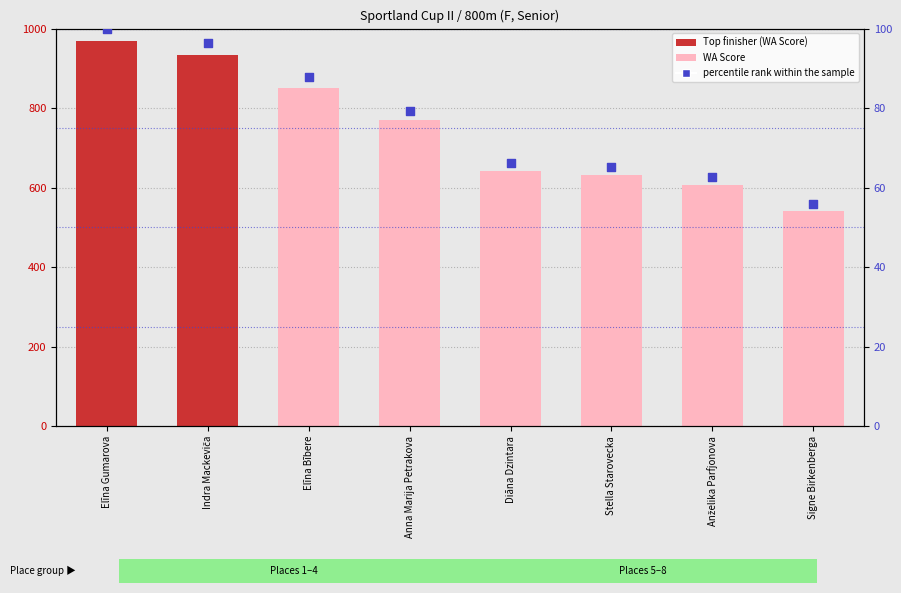

Which series reaches the maximum Y coordinate?

WA Score